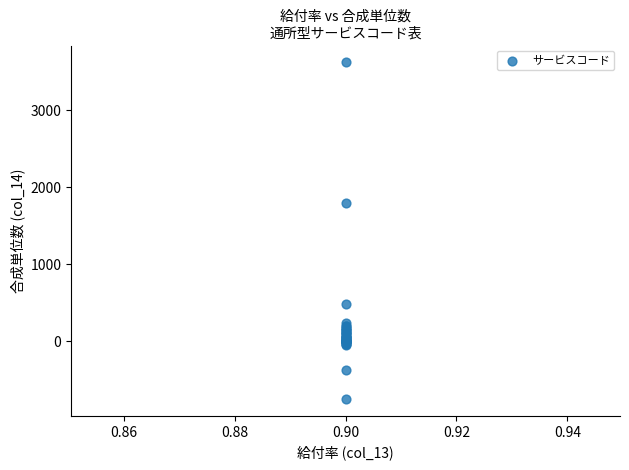

What Y value in the scatter plot is closest to 1434?

1798